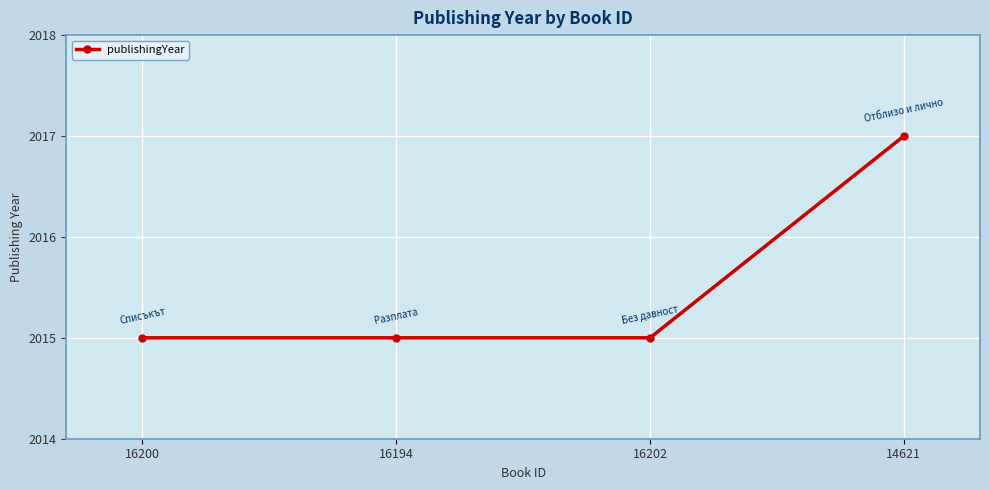

Reading right to left, transcribe all the data shown in this chart.

14621=2017	16202=2015	16194=2015	16200=2015